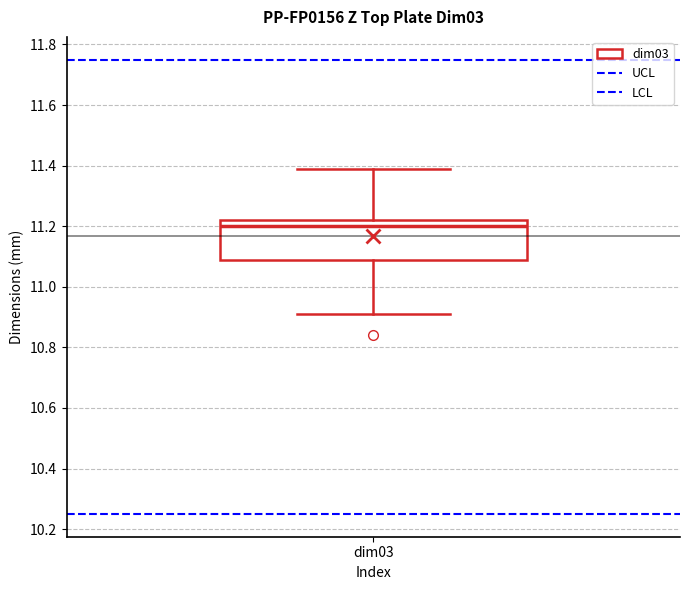

Where does the median line of the box for dim03 sit on the y-axis? The values are not printed on the chart, so give them approximately, as read against the axis.

11.20